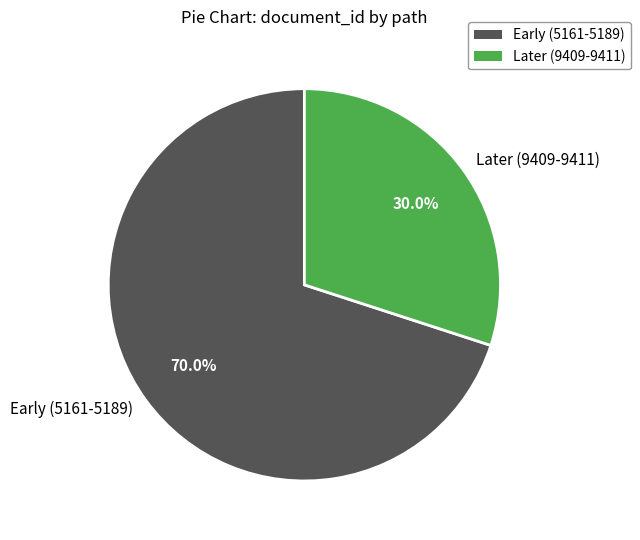

Is there a majority slice in this chart?

Yes